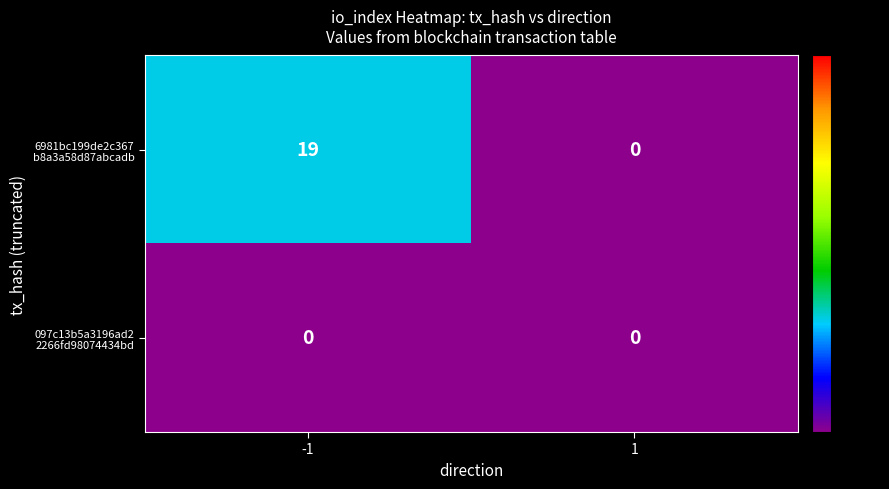

What is the total value across all series at -1?

19